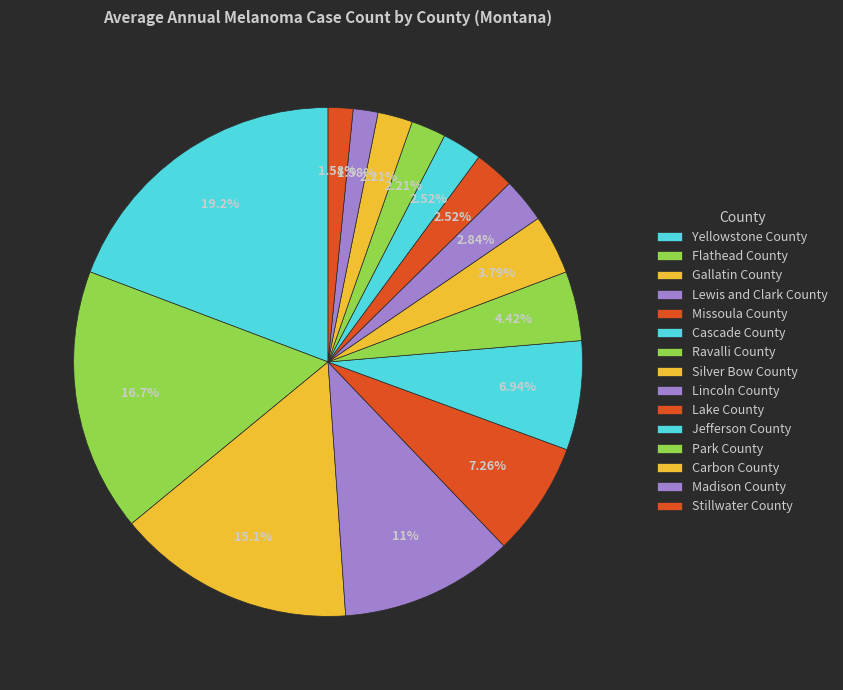

To the nearest percent, what percentage of the pie is Missoula County?

7%